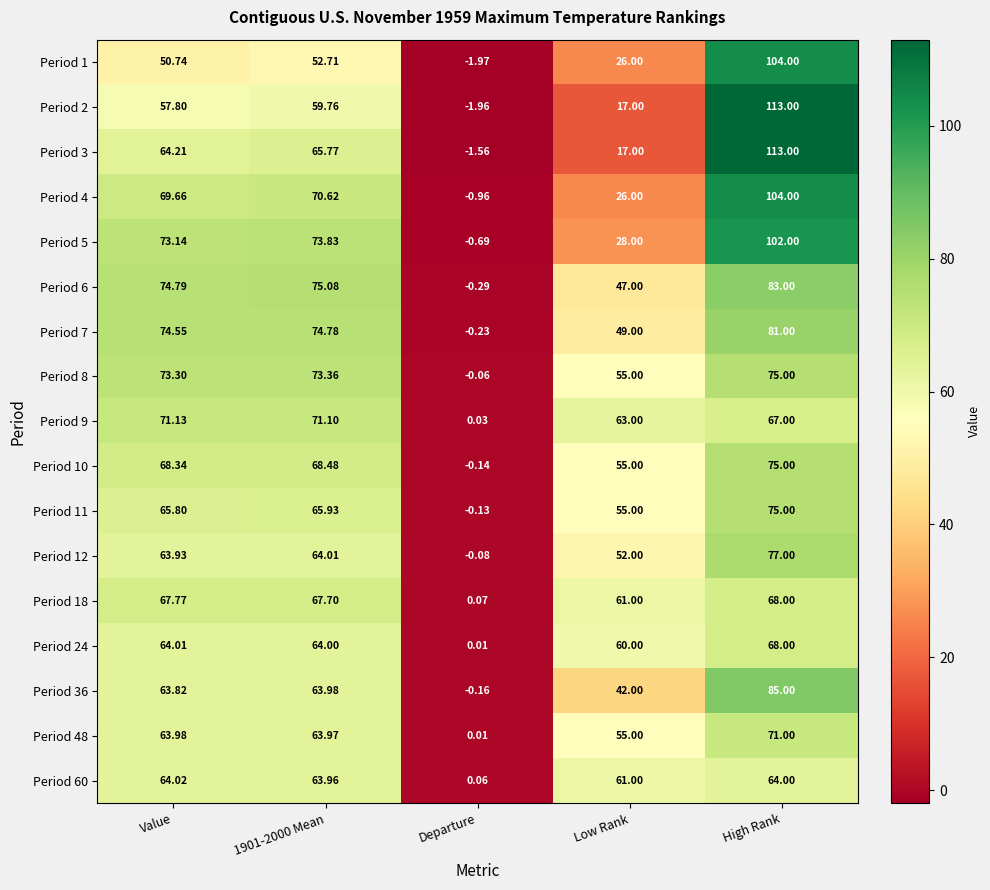

Where is Period 24 nearest to the value 34?

Low Rank